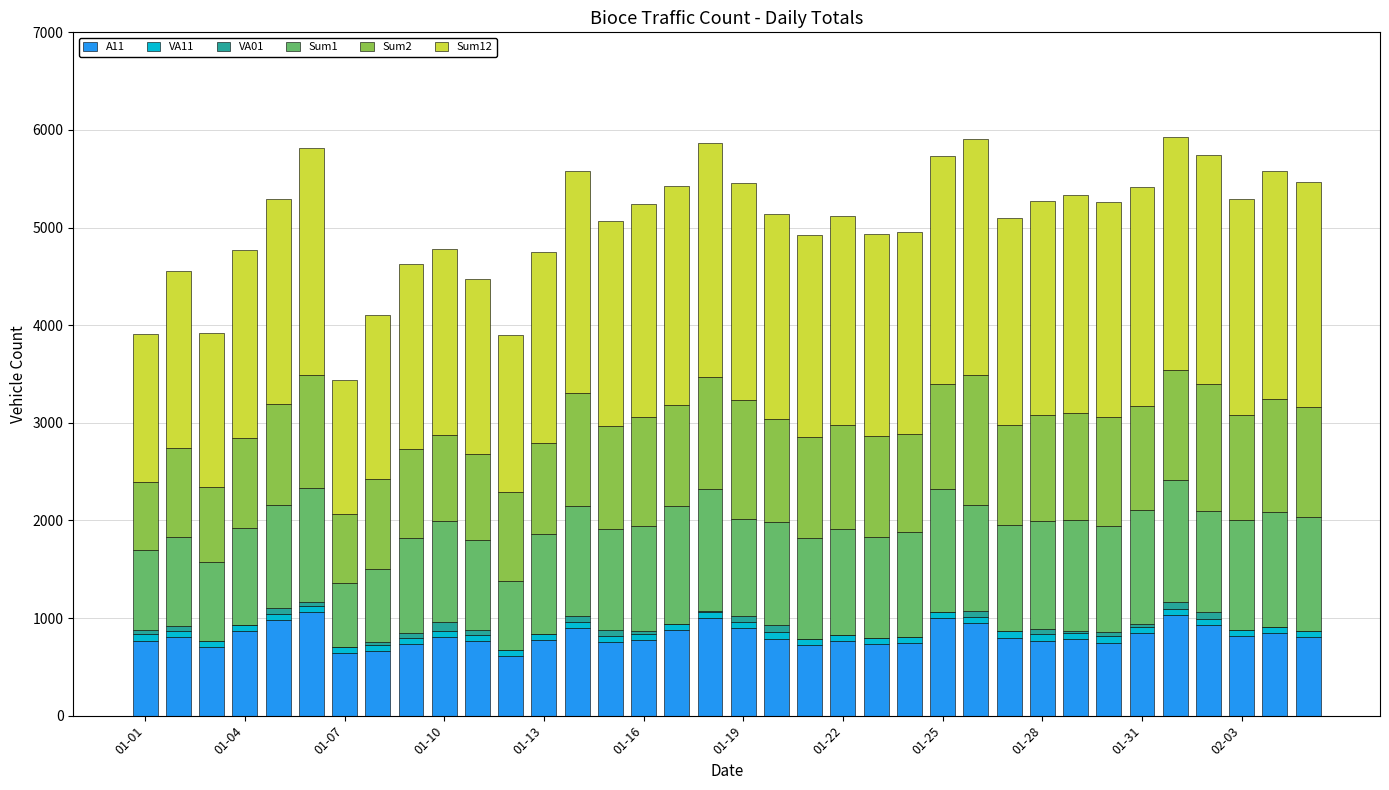

How many series are shown in this chart?

6